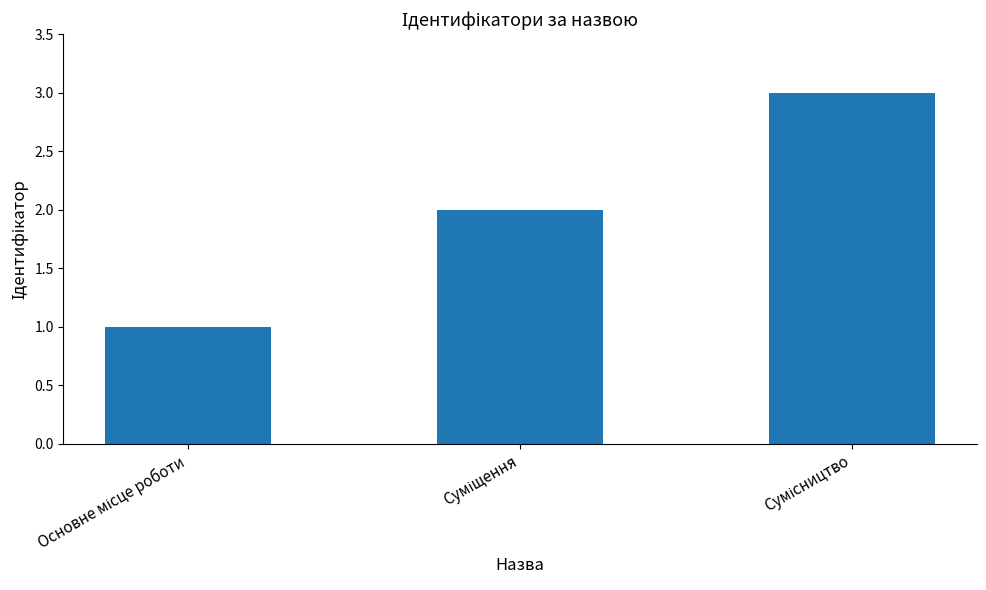

What is the sum of all values?

6